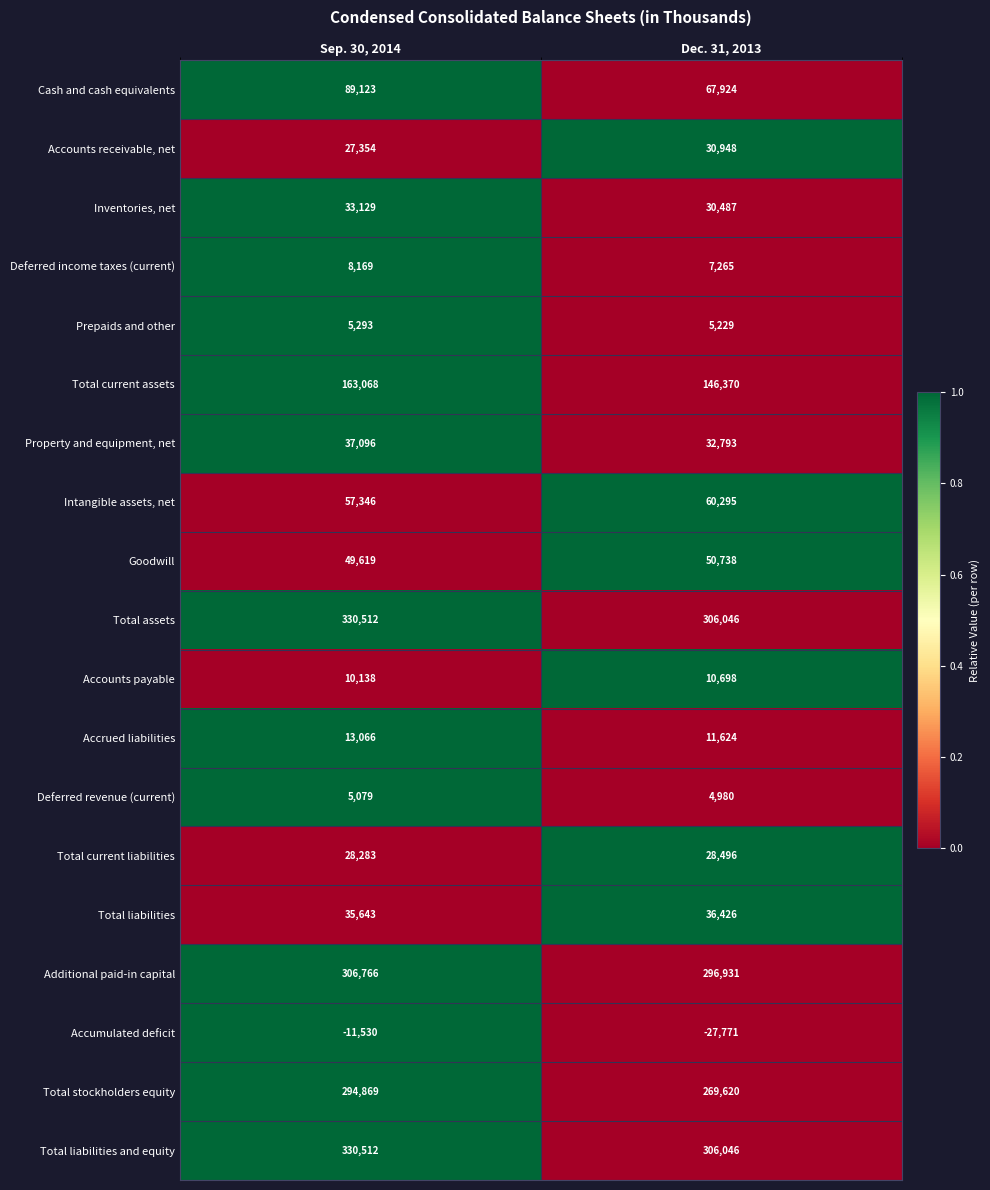

How many values in the Additional paid-in capital series are below 306766?

1